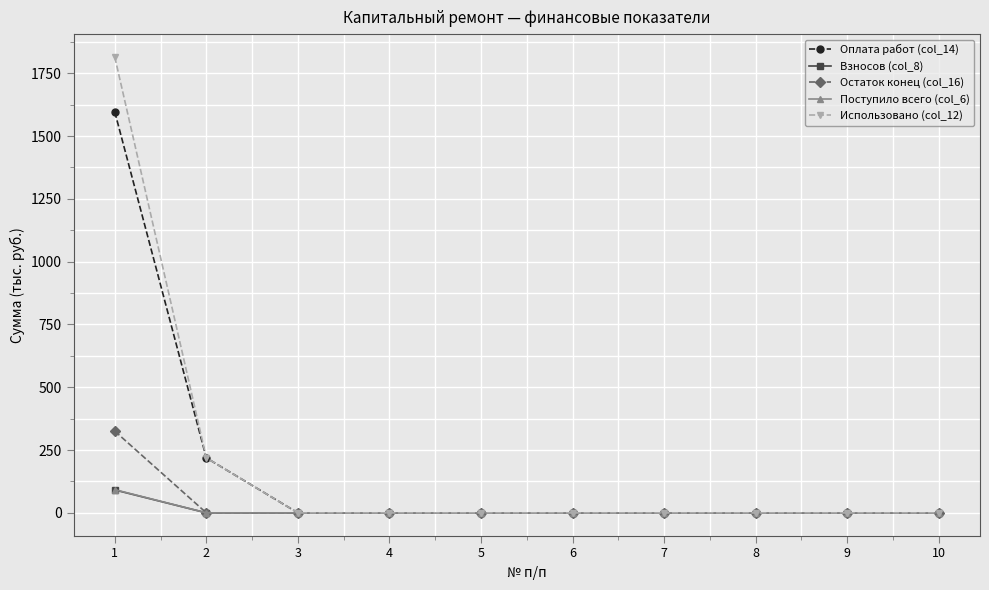

What is the difference between the second highest and minimum values in the Использовано (col_12) series?

218.8